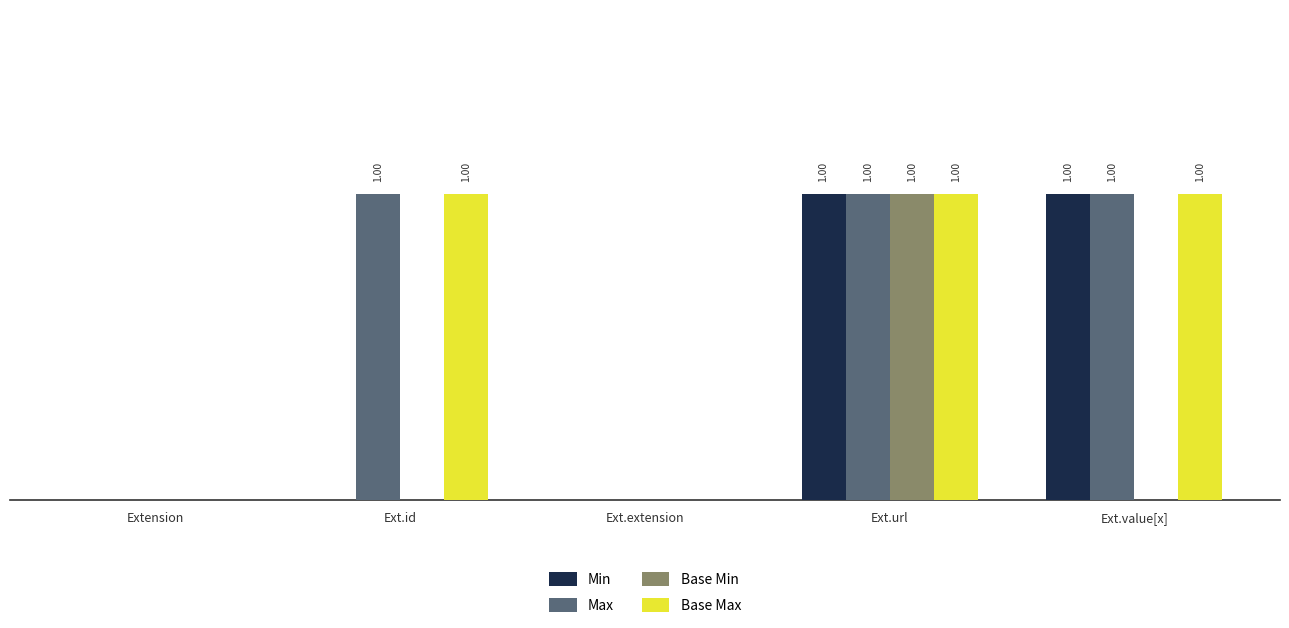

What are all the series names shown in the legend?

Min, Max, Base Min, Base Max